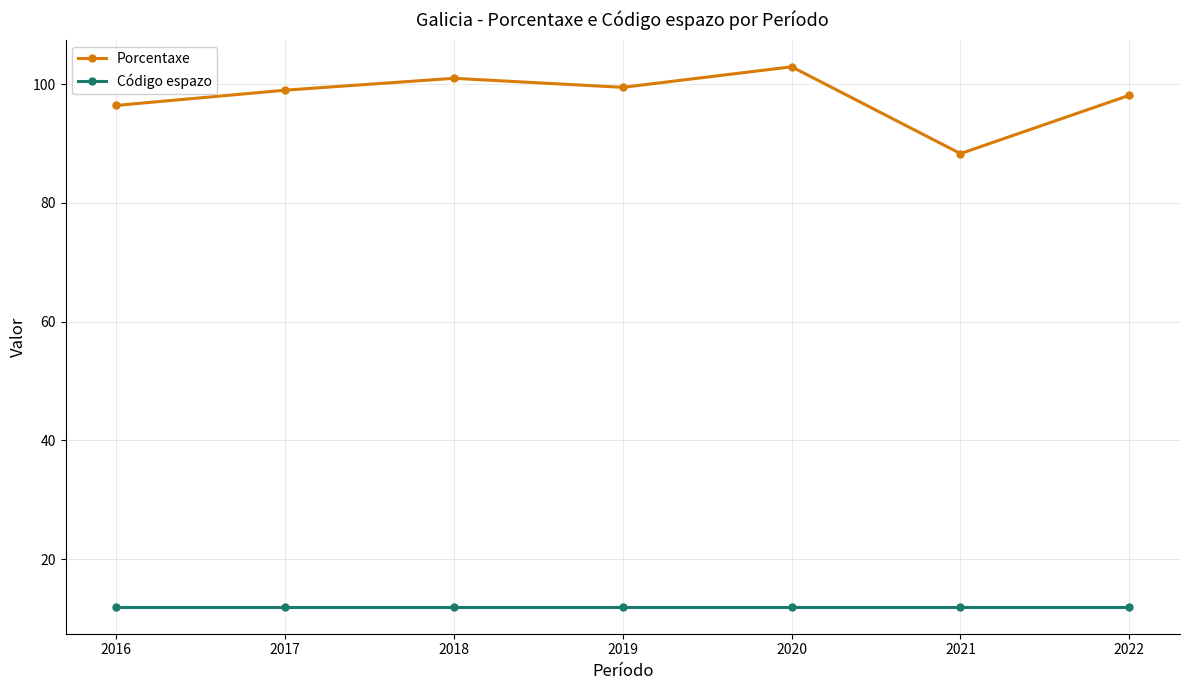

List the series in order of their peak value, highest first.

Porcentaxe, Código espazo